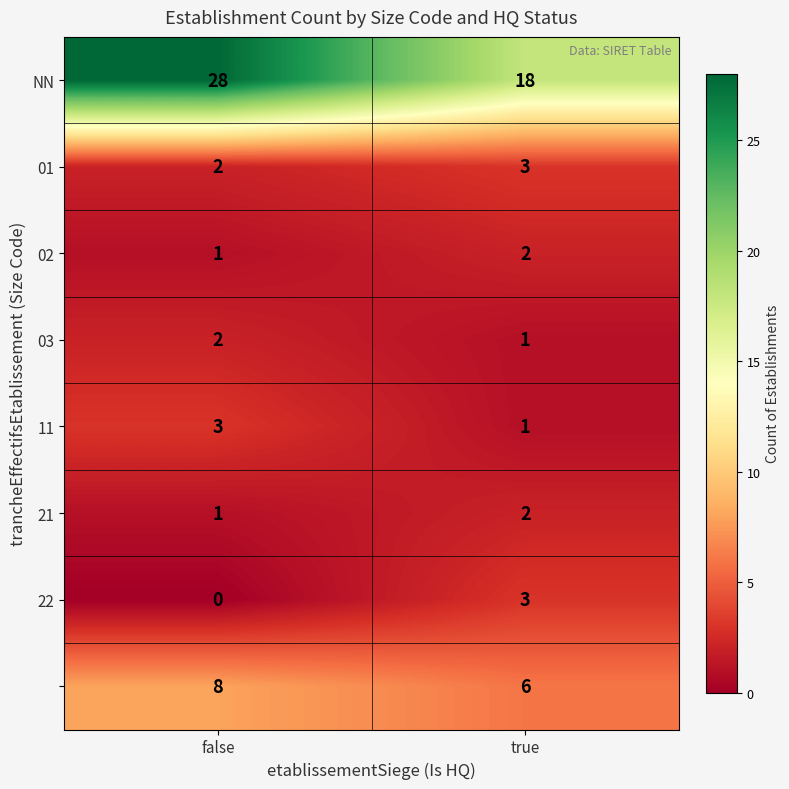

What is the maximum value shown in the chart?

28